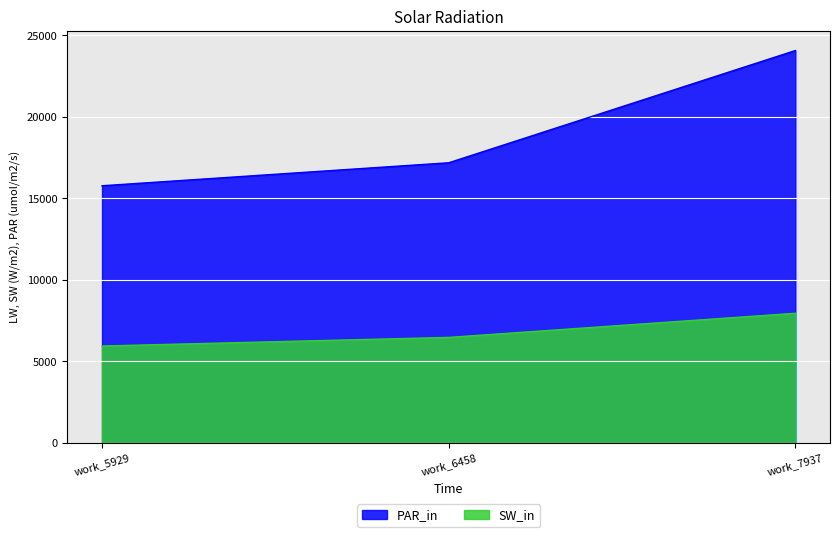

What is the total value across all series at work_6458?

23627